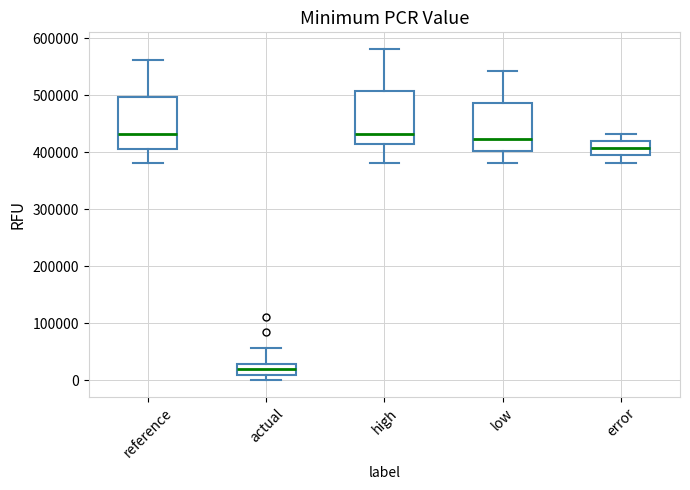

Reading left to right, read every box against the y-axis: the position of its median line, the range the box covers, and the ends of its whiskers. The values are not printed on the chart, so give them approximately, as read against the axis.

reference: median 430000, box 410000 to 500000, whiskers 380000 to 560000
actual: median 20000, box 10000 to 30000, whiskers 0 to 60000
high: median 430000, box 410000 to 510000, whiskers 380000 to 580000
low: median 420000, box 400000 to 490000, whiskers 380000 to 540000
error: median 410000, box 390000 to 420000, whiskers 380000 to 430000